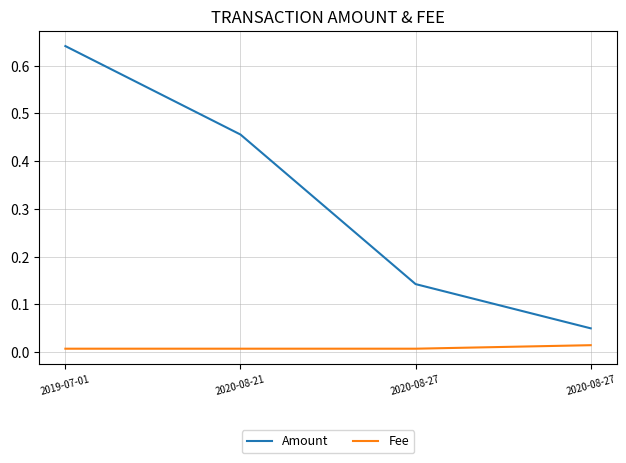

How many lines are shown in the chart?

2